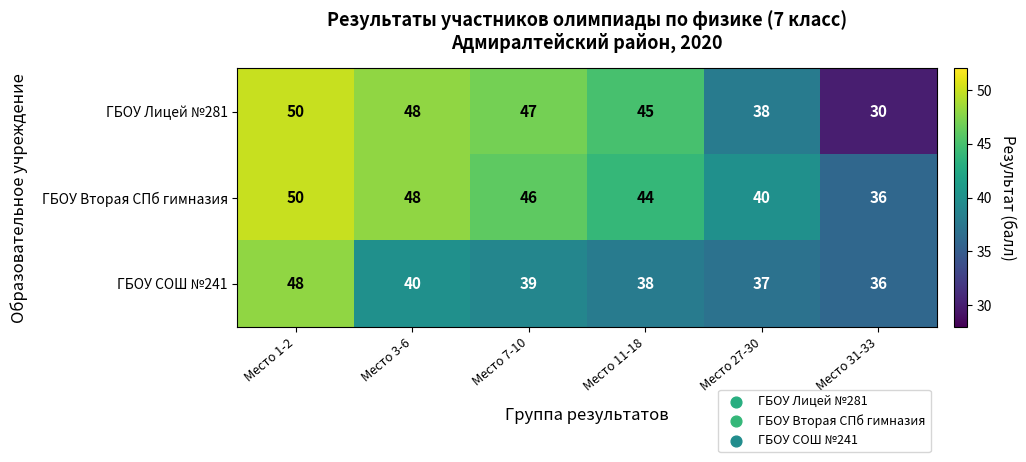

At which category is the sum across all series the highest?

Место 1-2